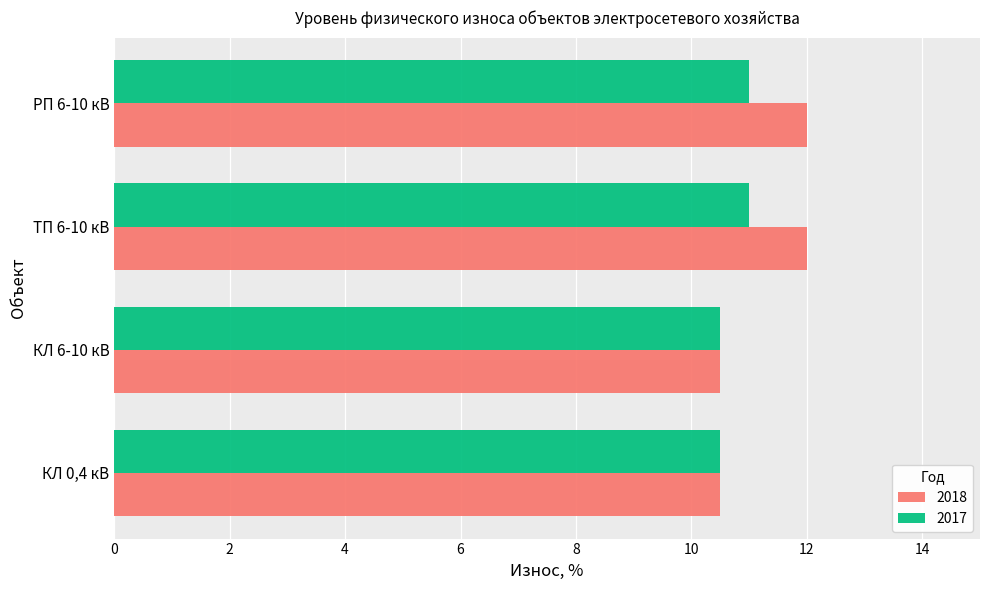

What is the difference between the maximum and second lowest values in the 2018 series?

1.5